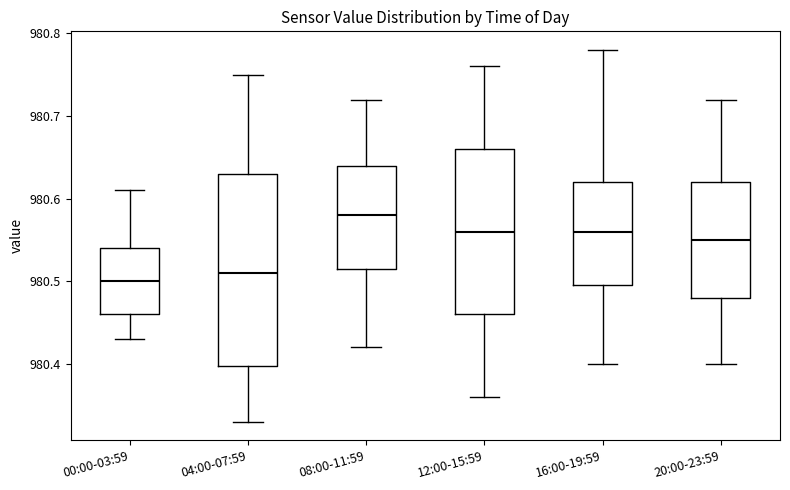

Reading left to right, transcribe this box plot: for each box, give where its median line is, the range the box spans, and where its two whiskers end, as read against the y-axis. The values are not printed on the chart, so give them approximately, as read against the axis.

00:00-03:59: median 980.50, box 980.46 to 980.54, whiskers 980.43 to 980.61
04:00-07:59: median 980.51, box 980.40 to 980.63, whiskers 980.33 to 980.75
08:00-11:59: median 980.58, box 980.52 to 980.64, whiskers 980.42 to 980.72
12:00-15:59: median 980.56, box 980.46 to 980.66, whiskers 980.36 to 980.76
16:00-19:59: median 980.56, box 980.50 to 980.62, whiskers 980.40 to 980.78
20:00-23:59: median 980.55, box 980.48 to 980.62, whiskers 980.40 to 980.72